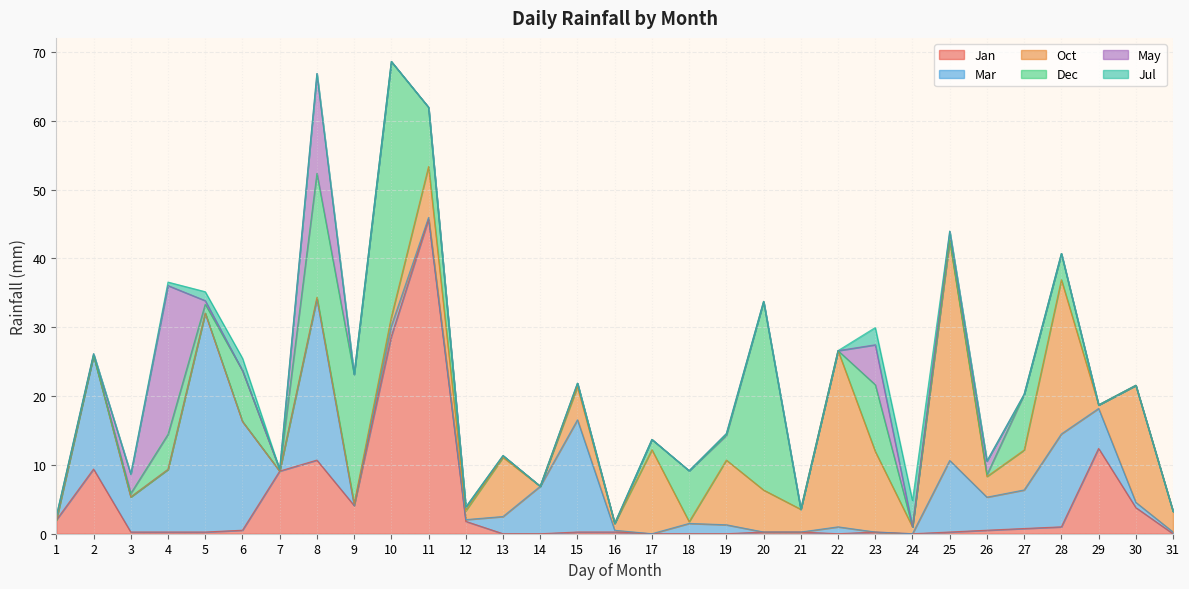

Which category has the lowest value in the Dec series?

2